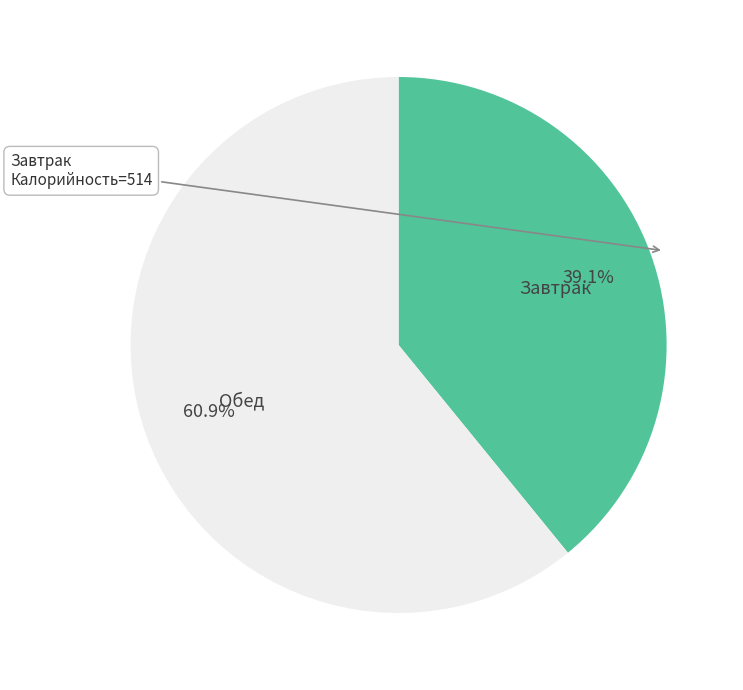

To the nearest percent, what is the combined percentage of Обед and Завтрак?

100%